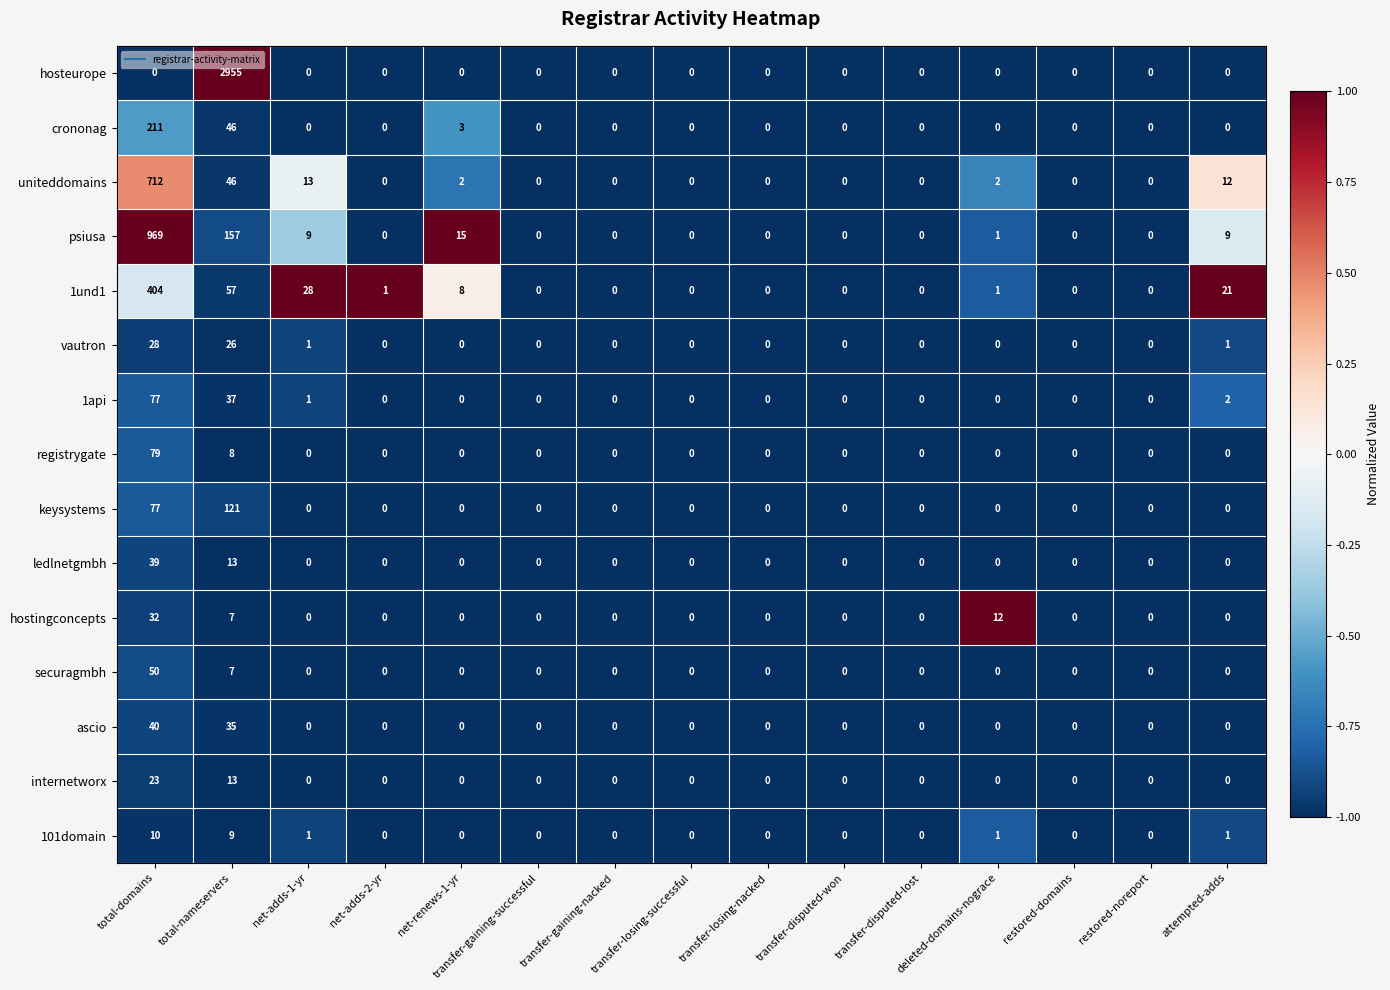

Count the number of data series in this chart.

15